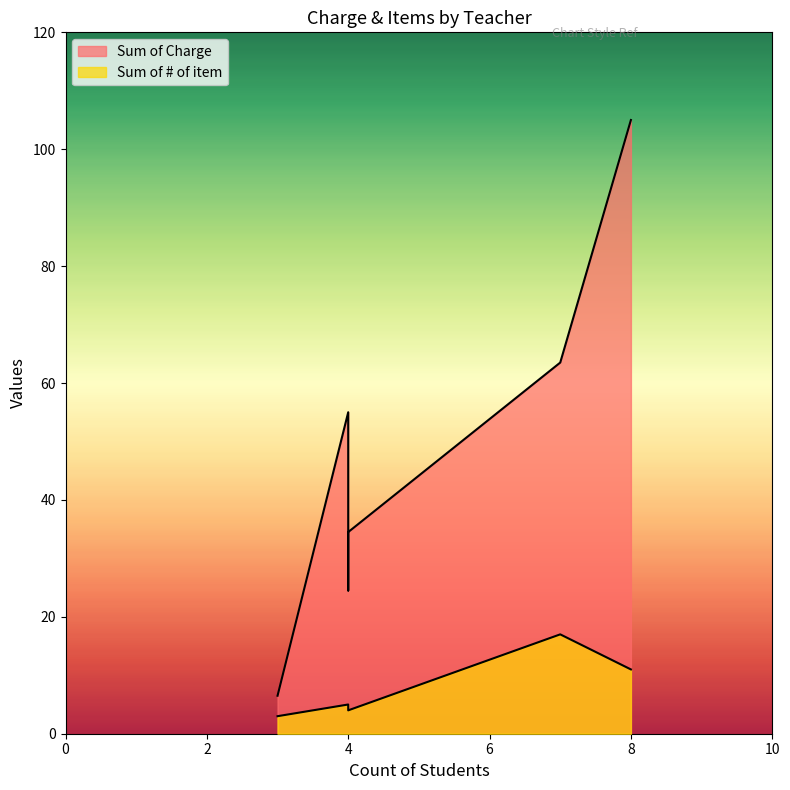

Read the Sum of # of item value at Mr. Kellen.

3.0